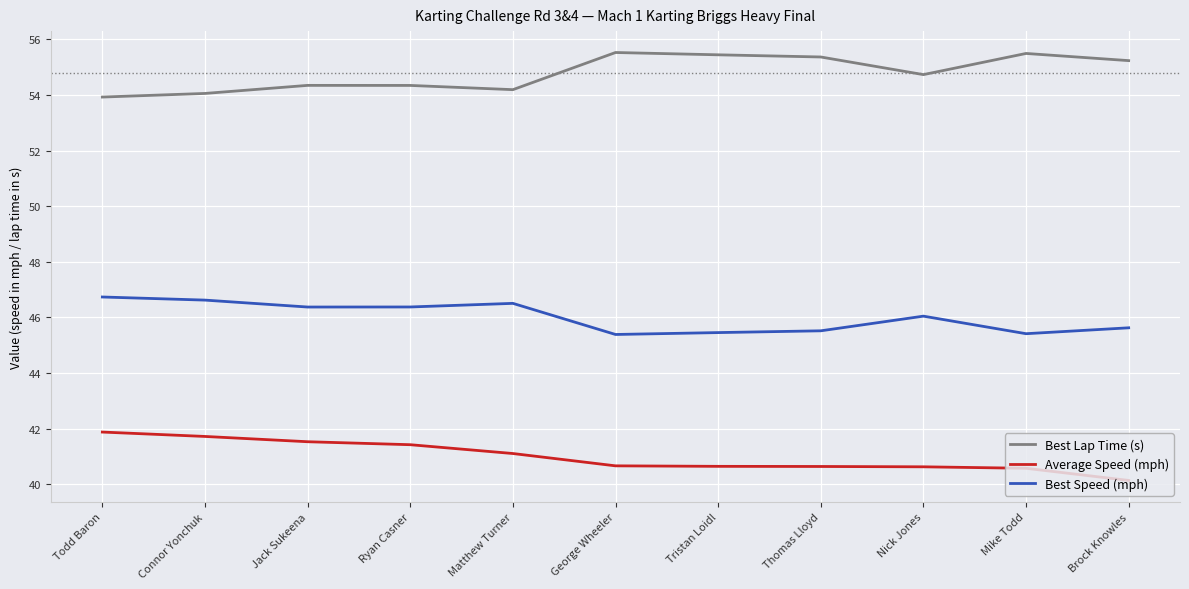

Is this an area chart (filled region under the line)?

No